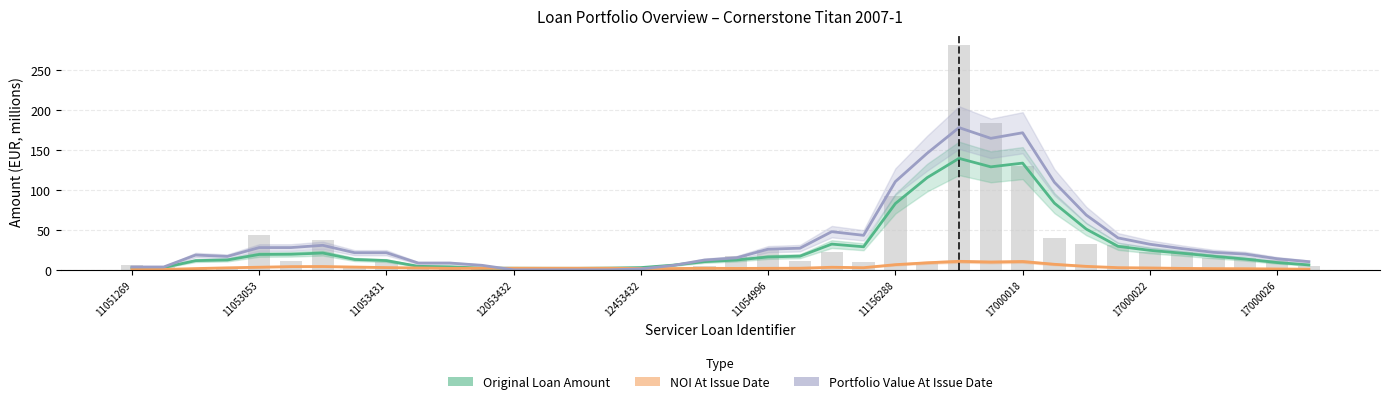

How many values in the Original Loan Amount series exceed 13?

19